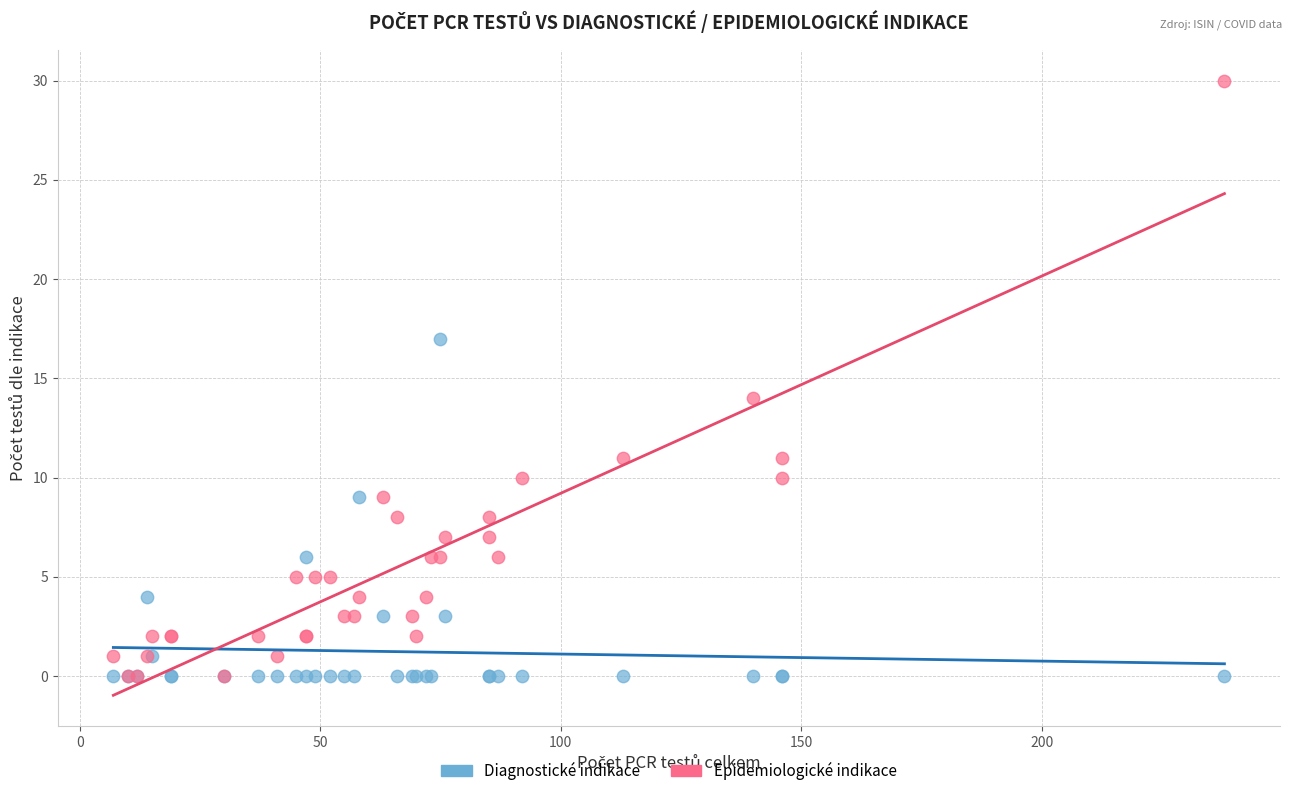

In the Epidemiologické indikace series, what Y value is closest to 15?

14